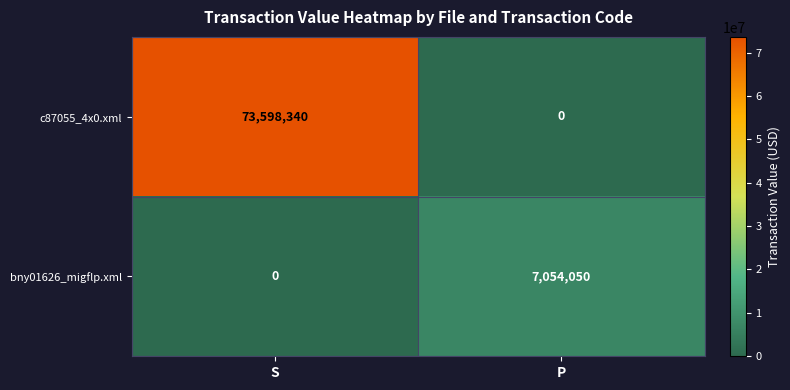

Rank the series at P from highest to lowest value.

bny01626_migflp.xml, c87055_4x0.xml